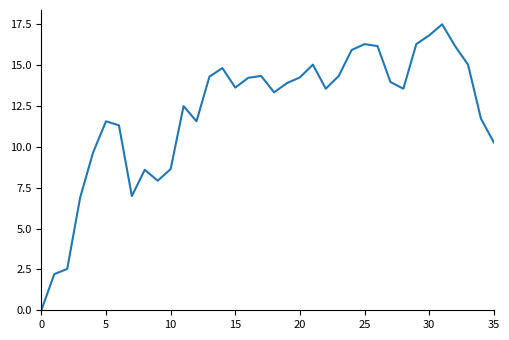

What is the difference between the maximum and minimum values?

17.5